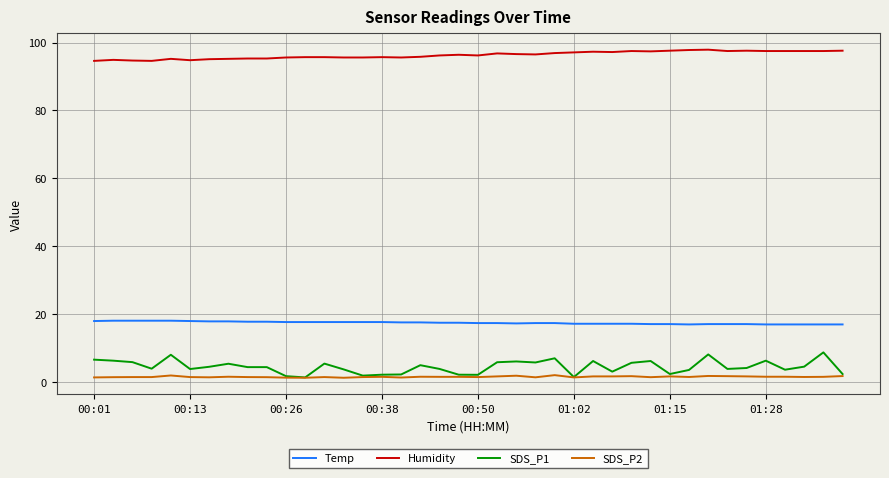

True or false: Humidity and Temp intersect in this chart.

False